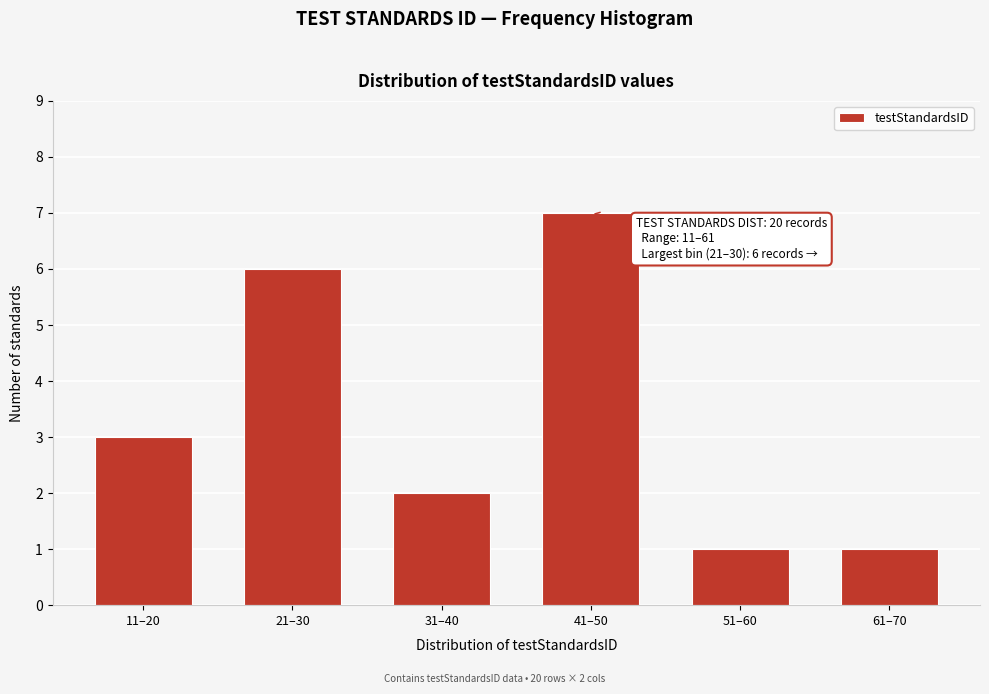

Reading right to left, extract all data points from this chart.

1	1	7	2	6	3